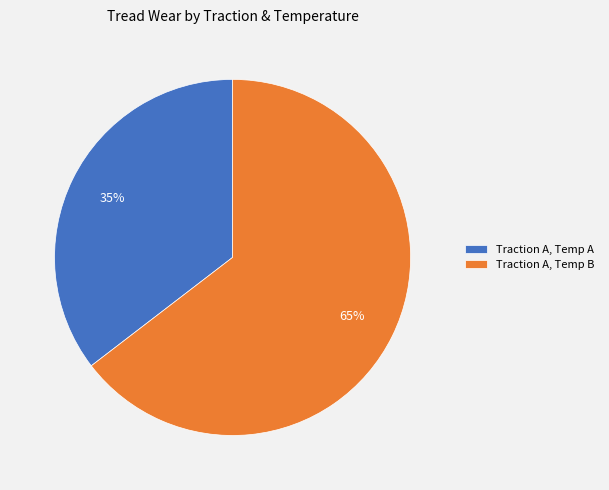

Rank the categories by value from highest to lowest.

Traction A, Temp B, Traction A, Temp A